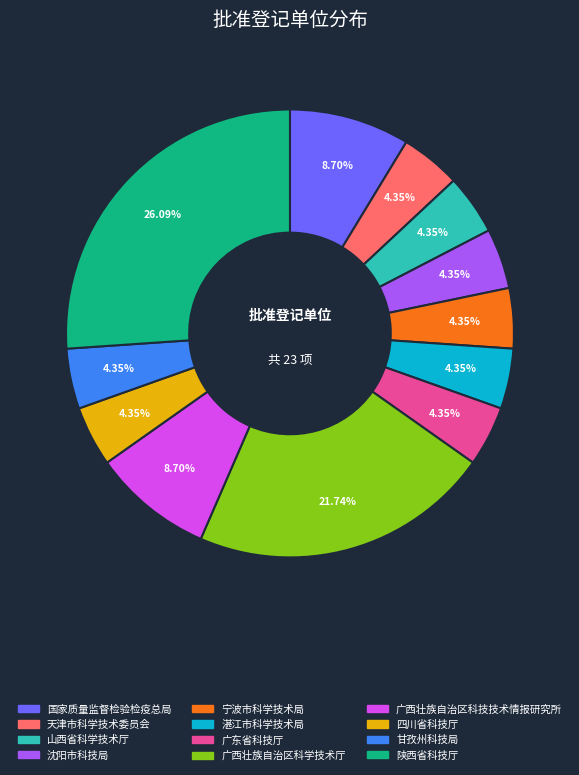

What portion of the pie excludes 广东省科技厅?

95.7%